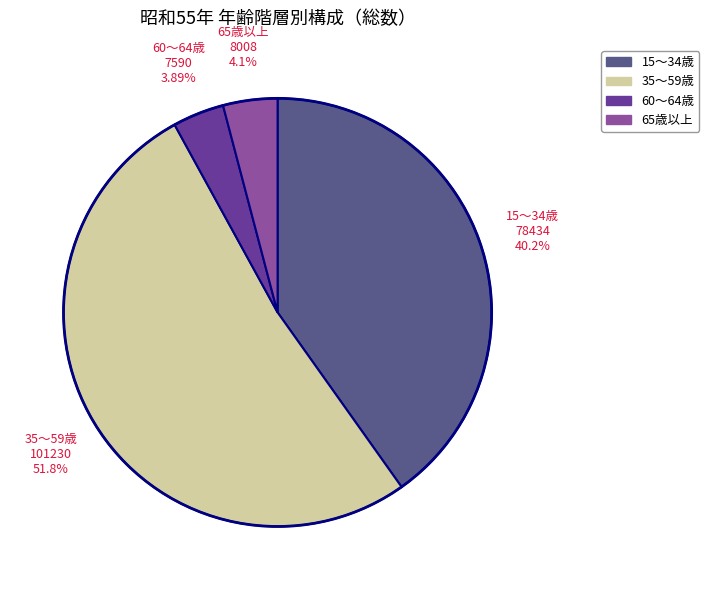

What is the largest slice in the pie chart?

35～59歳